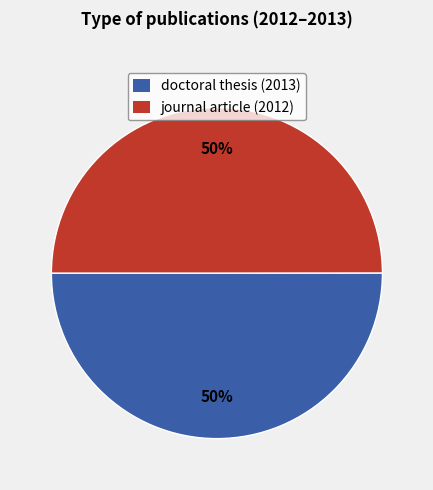

To the nearest percent, what percentage of the pie is doctoral thesis (2013)?

50%